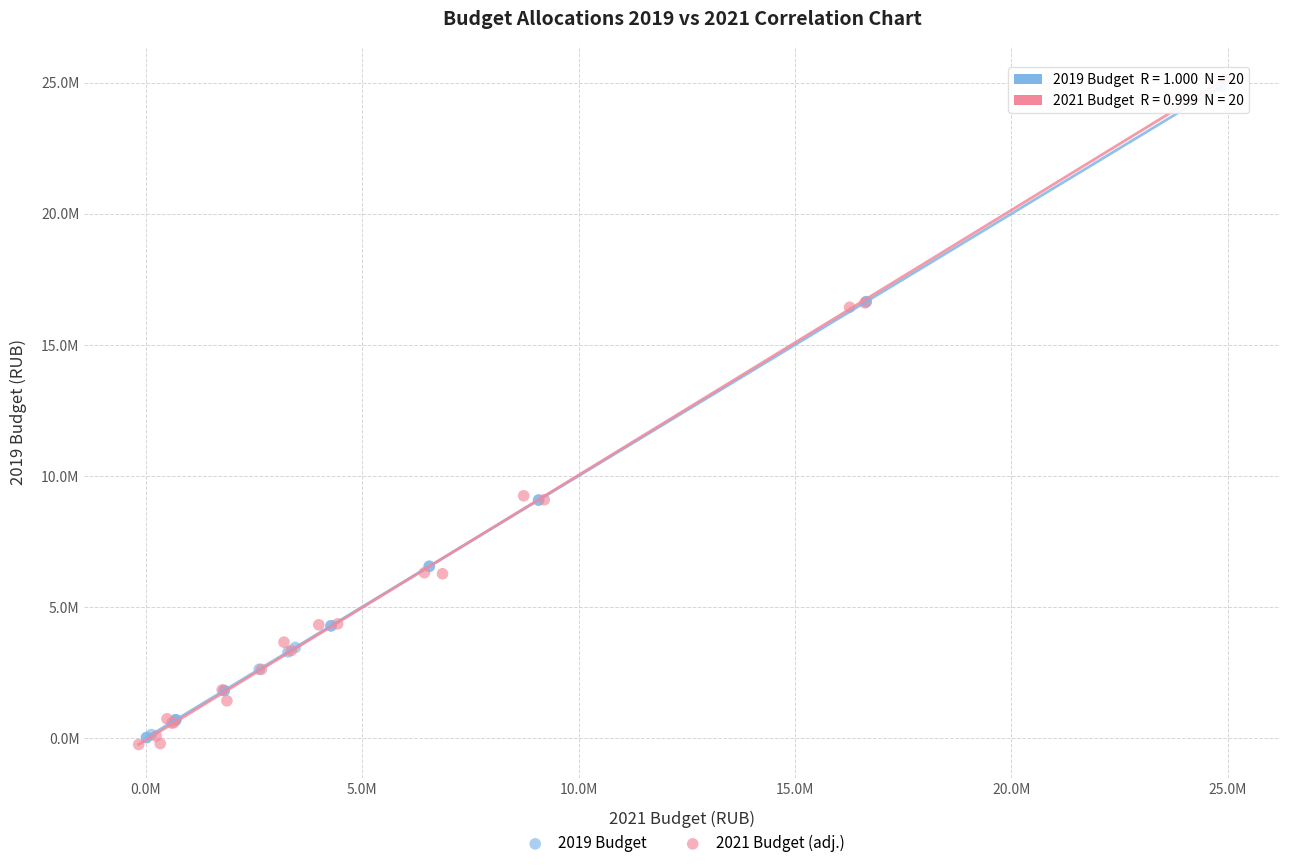

Which series reaches the minimum Y coordinate?

2021 Budget (adj.)